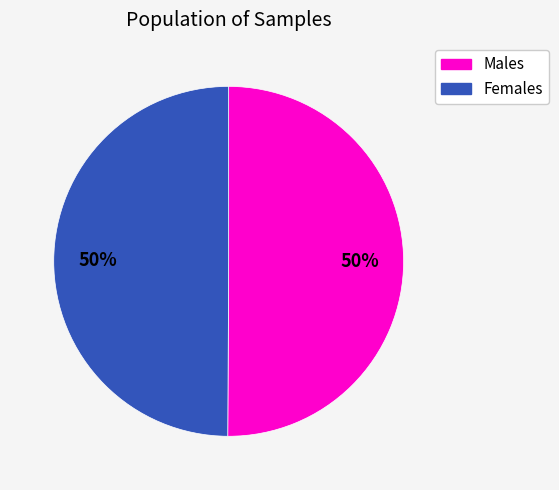

To the nearest percent, what is the average slice percentage?

50%